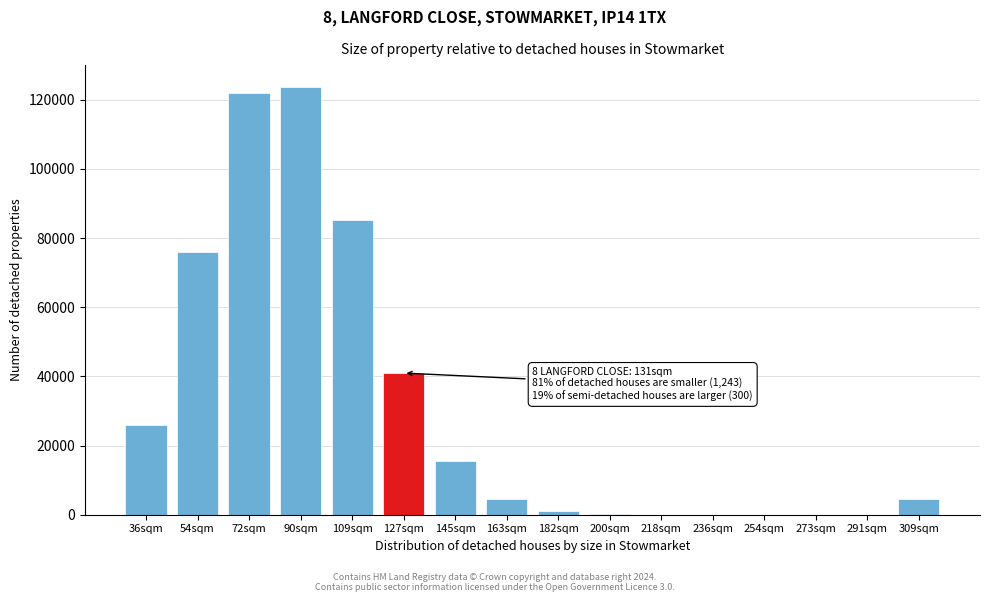

Where is the data nearest to the value 61905?

54sqm